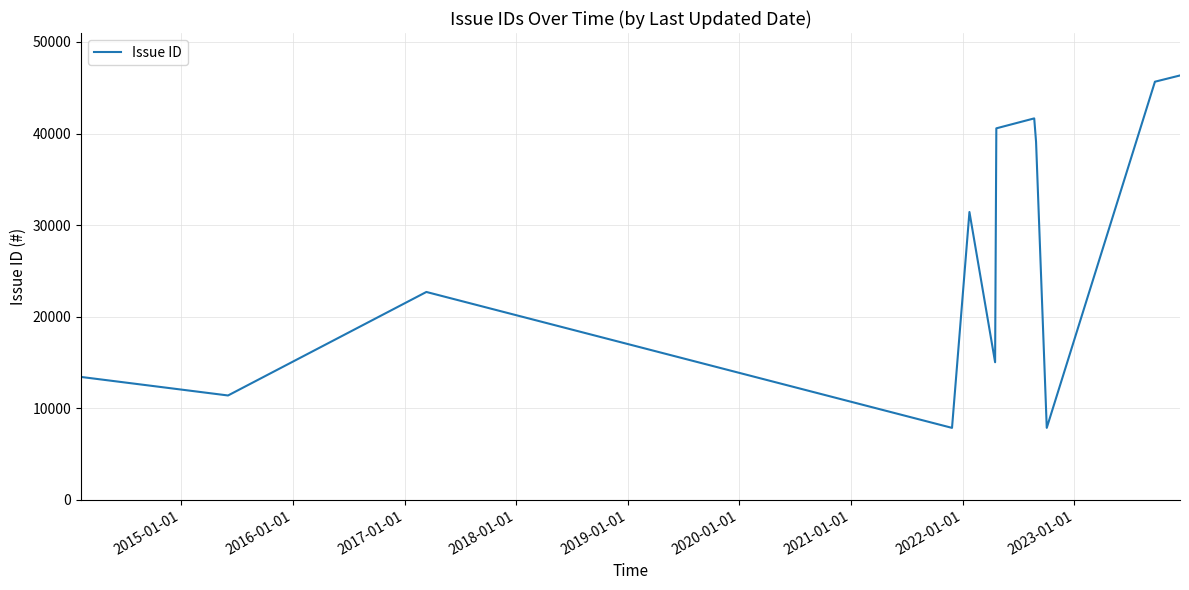

What is the minimum value shown in the chart?

7859